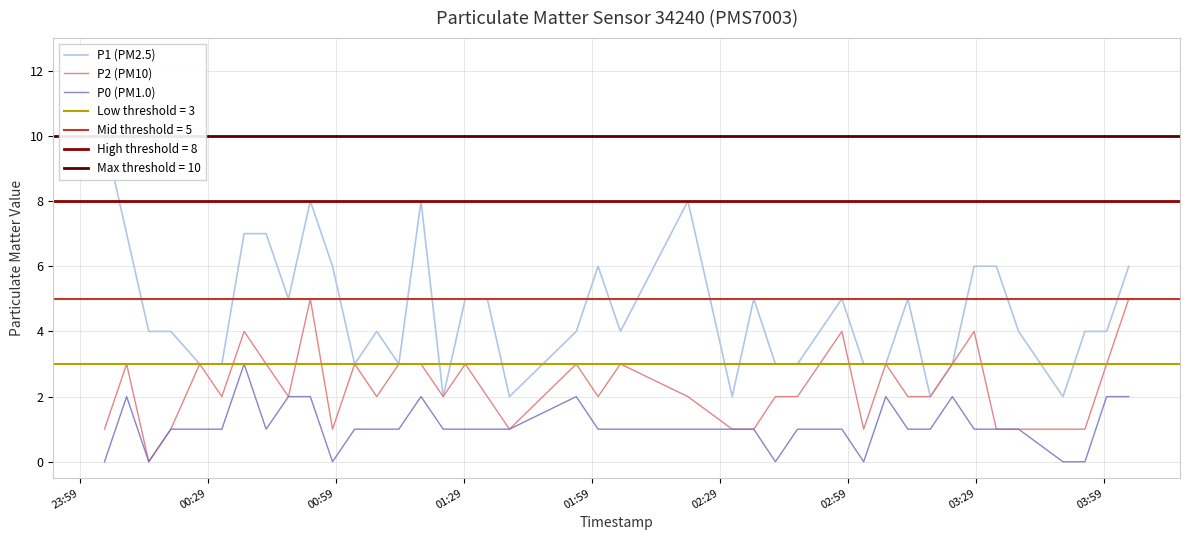

Is this an area chart (filled region under the line)?

No